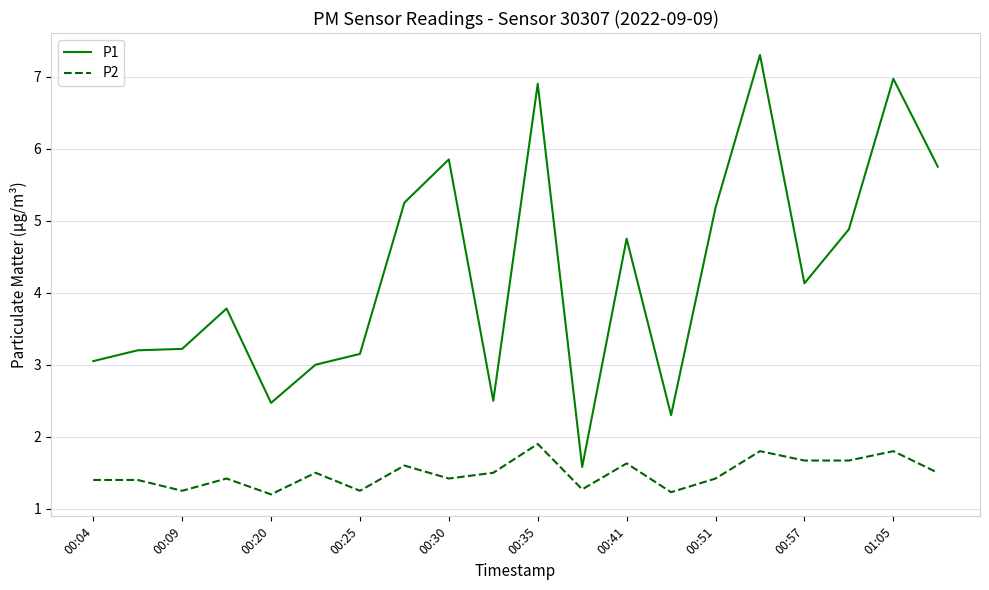

At how many categories does at least one series exceed 2?

19